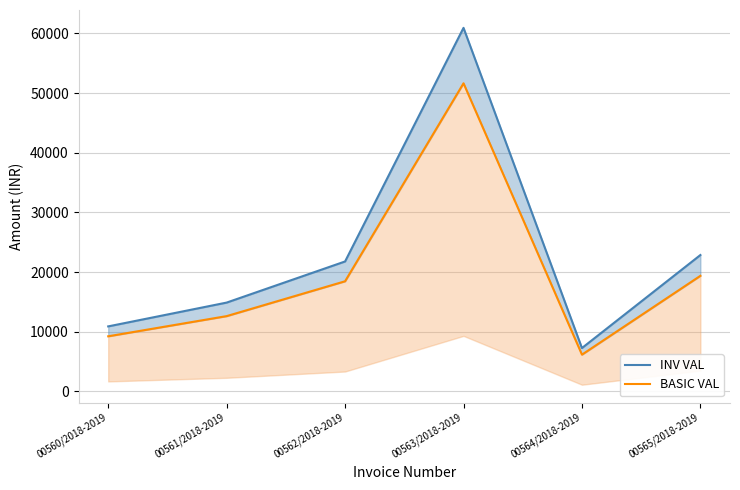

How many data points does each series have?

6